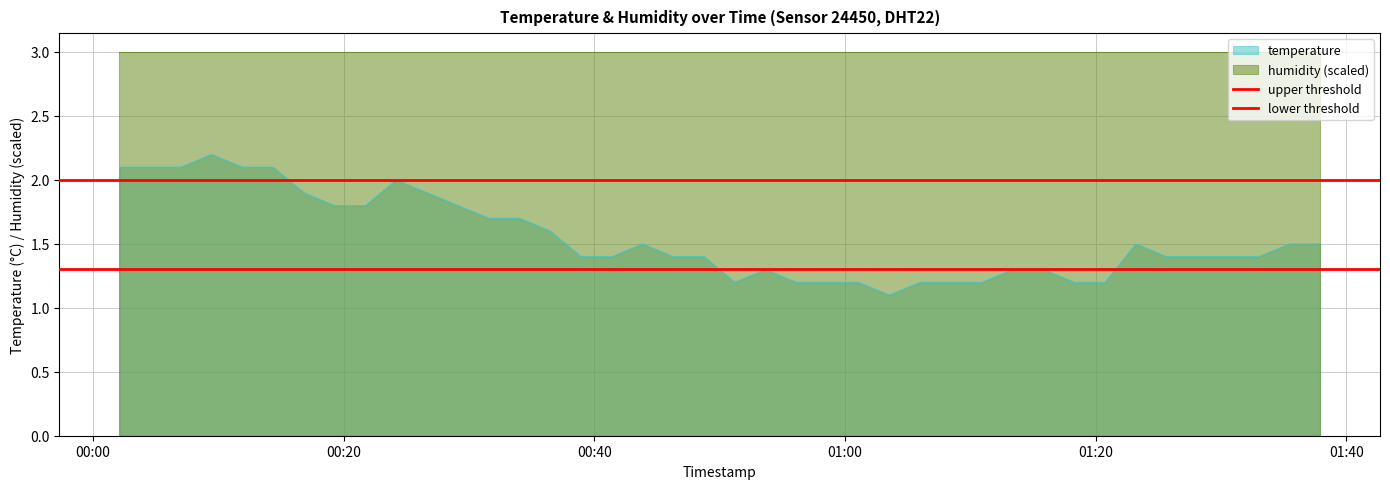

What is the highest value of the temperature series?

2.2